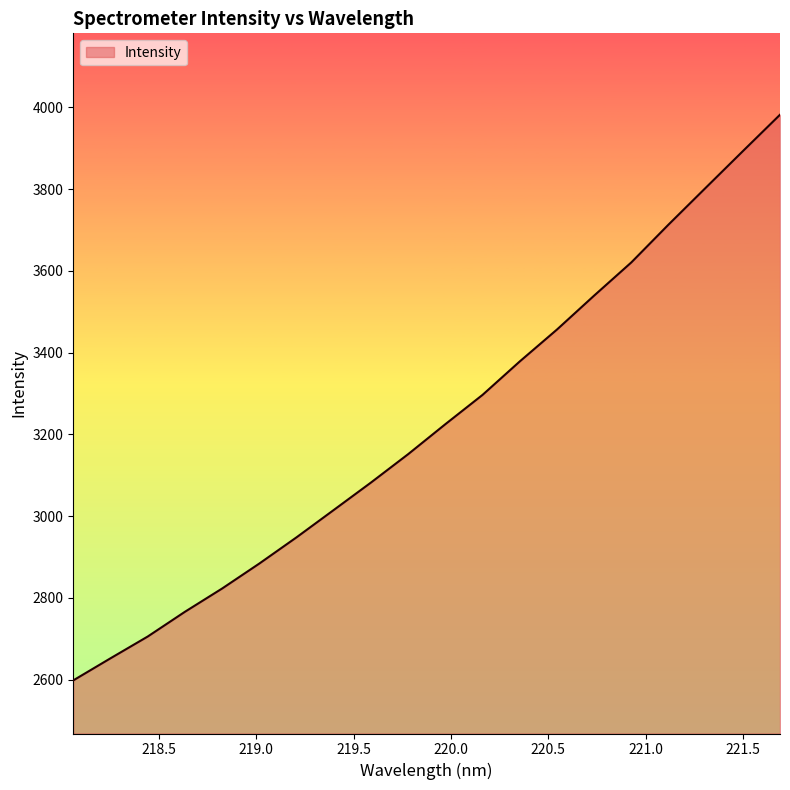

Does the chart display data point markers on the line(s)?

No